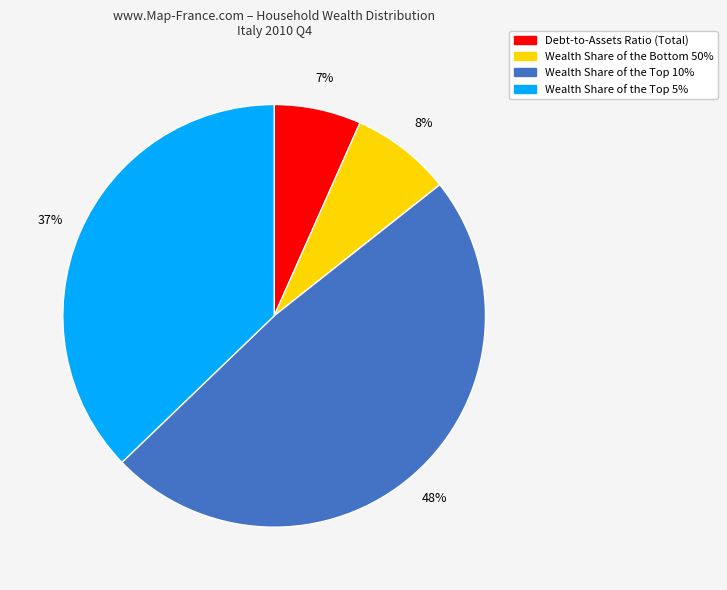

Count the number of slices in the pie.

4